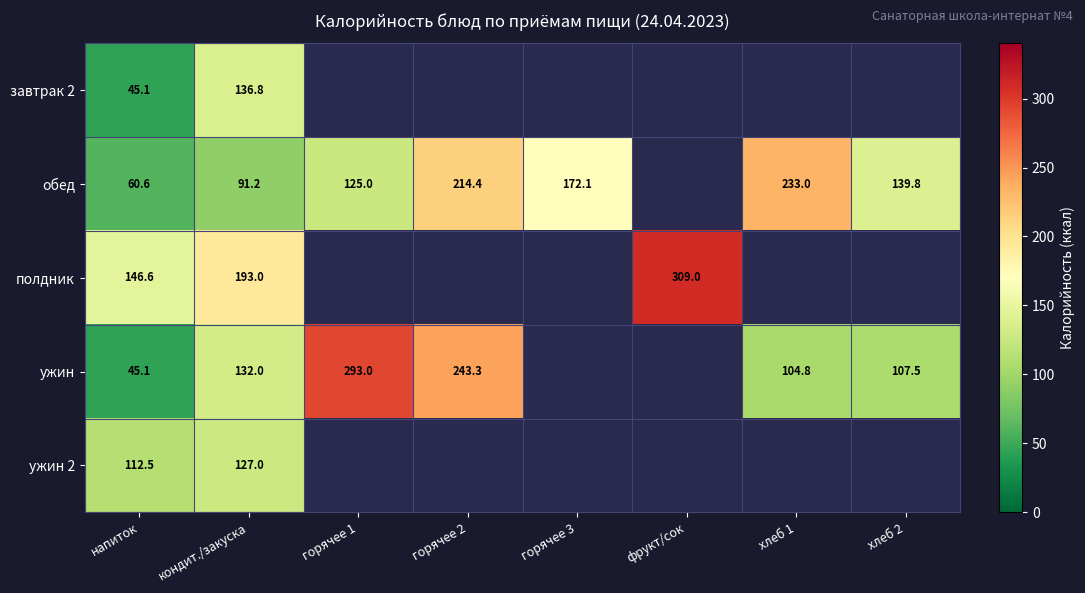

Which category has the lowest value across all series?

напиток